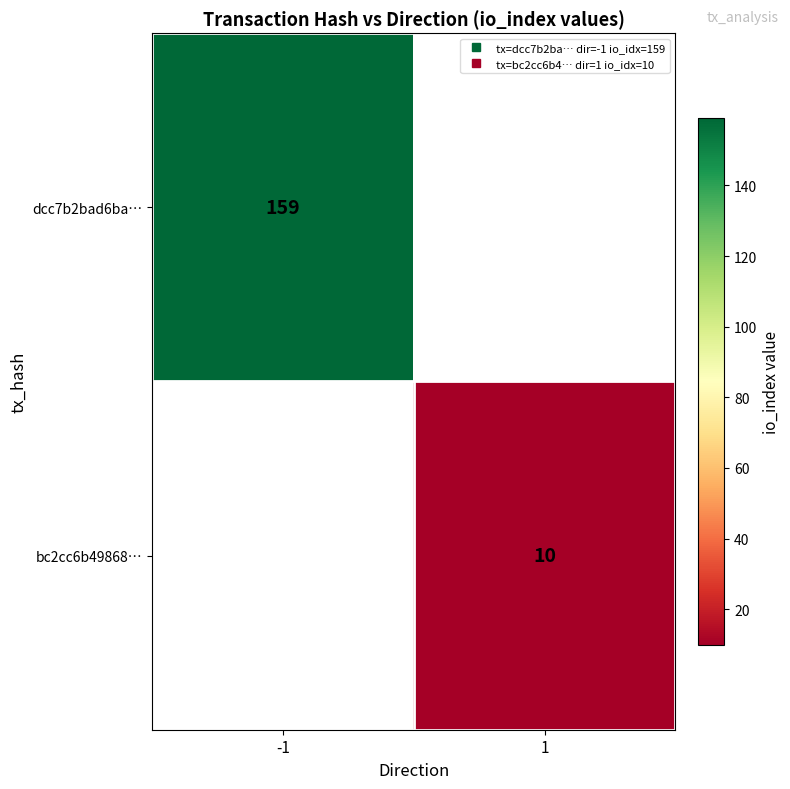

Which series has the largest range (max minus min)?

dcc7b2bad6ba…